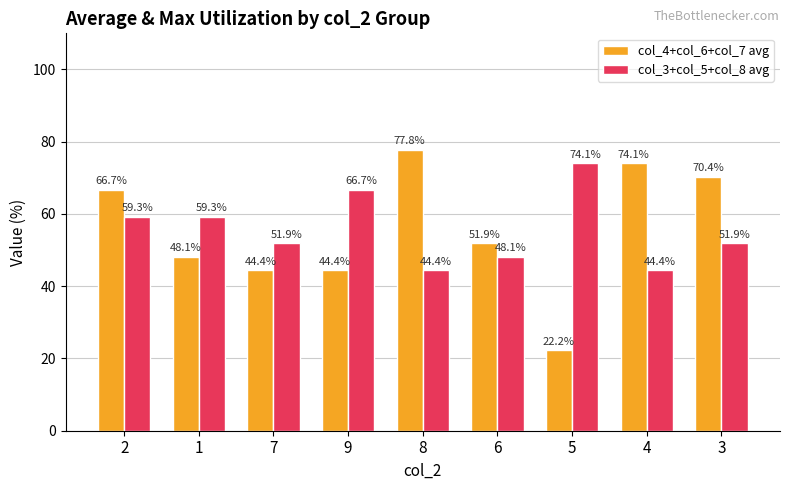

The col_4+col_6+col_7 avg series shows 74.1 at 4. True or false?

True